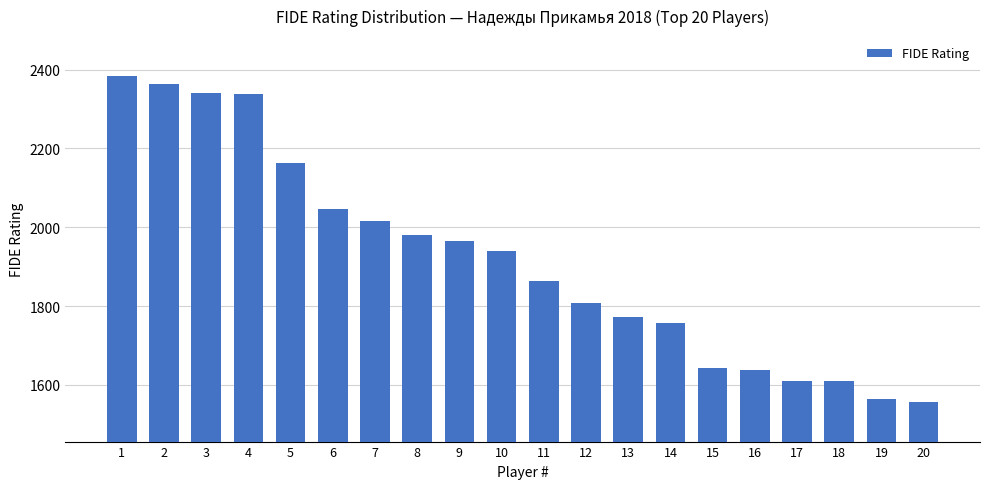

What is the minimum value shown in the chart?

1556